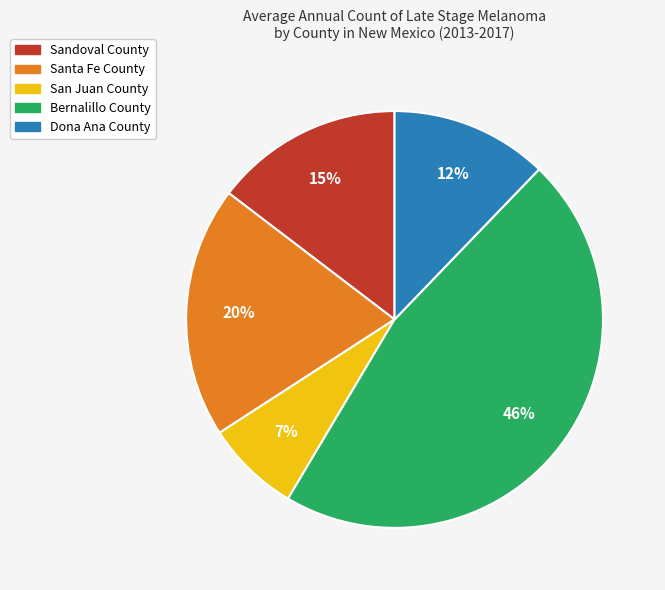

Which slice is the smallest?

San Juan County